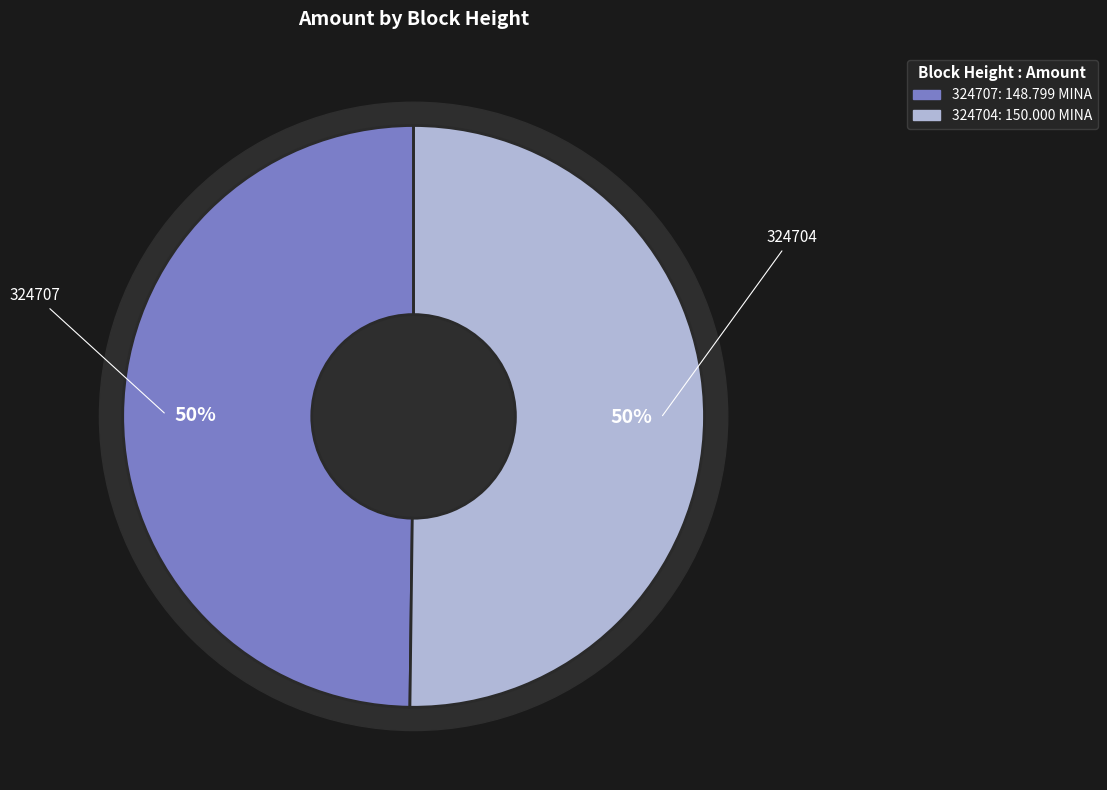

Is it true that 324704 is 99% of the pie?

False